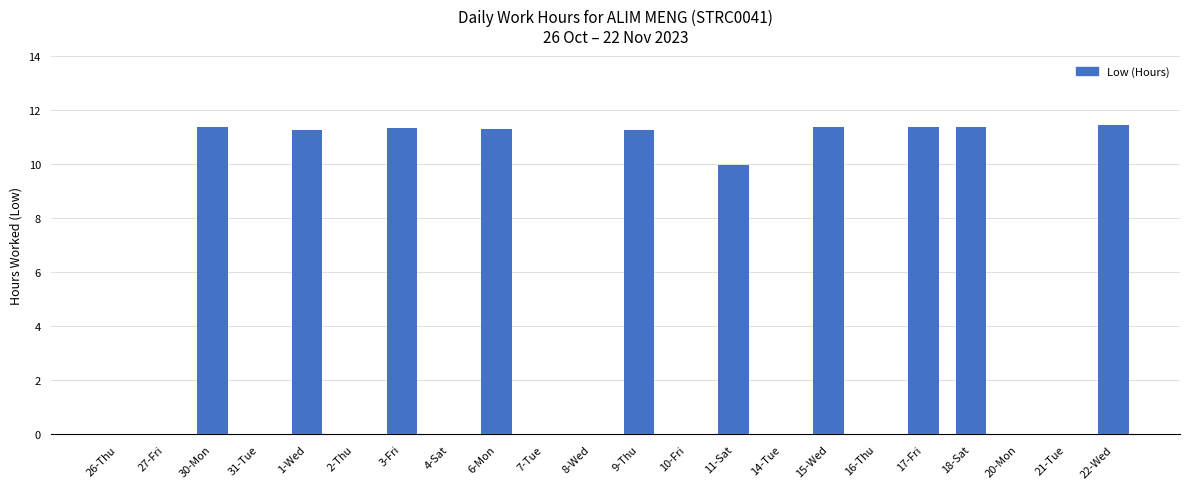

How many data points does each series have?

22